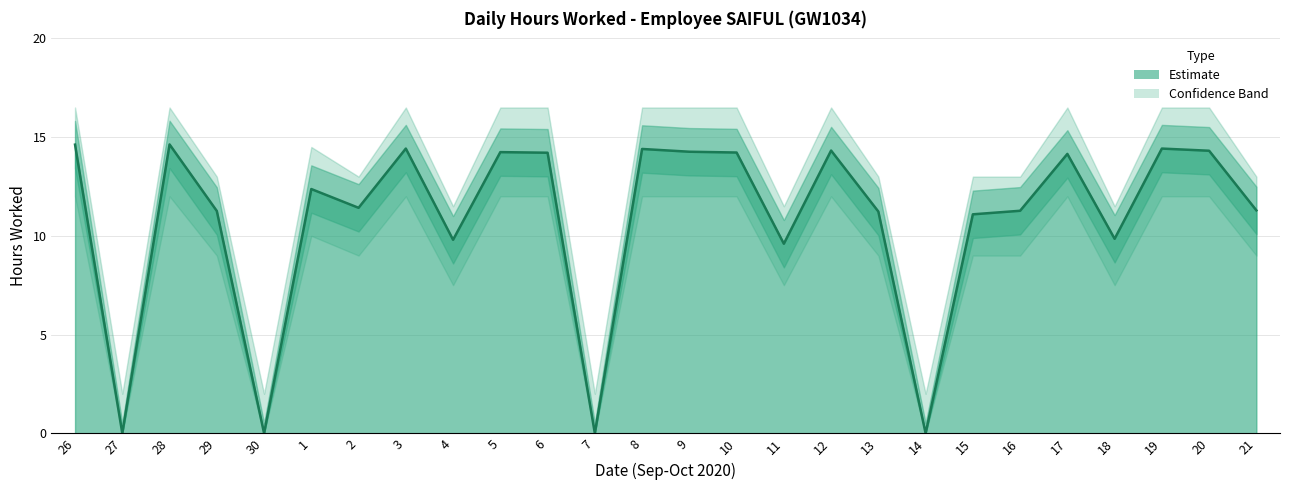

True or false: Upper Band and Hours Worked cross at least once.

False